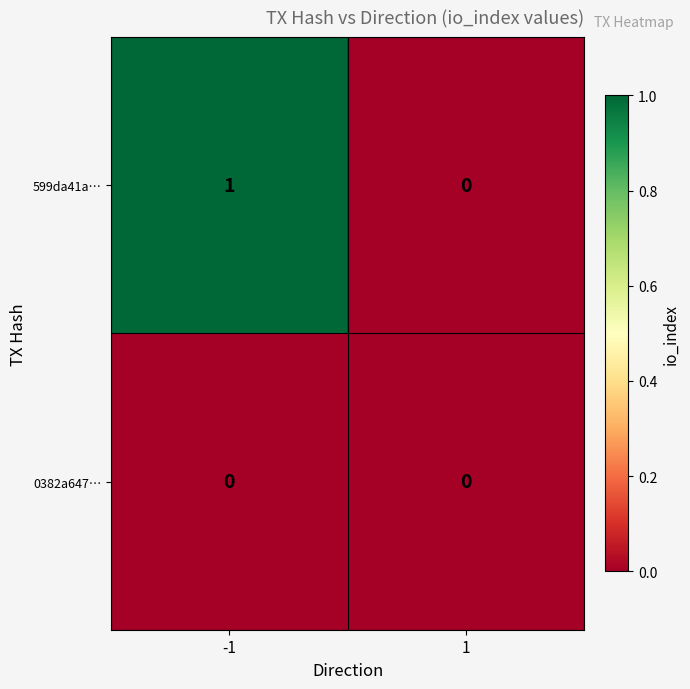

Which category has the highest value across all series?

-1